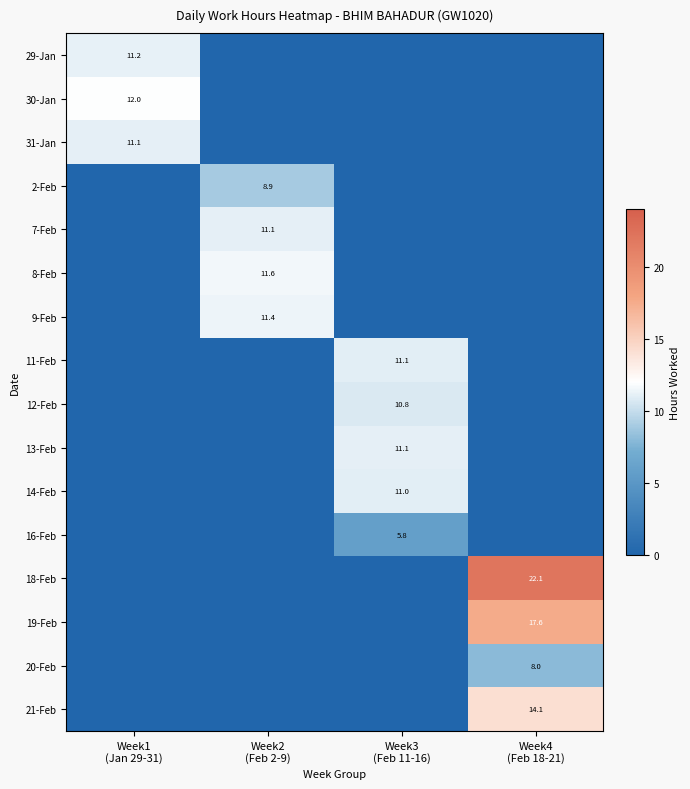

At how many categories does at least one series exceed 18?

1